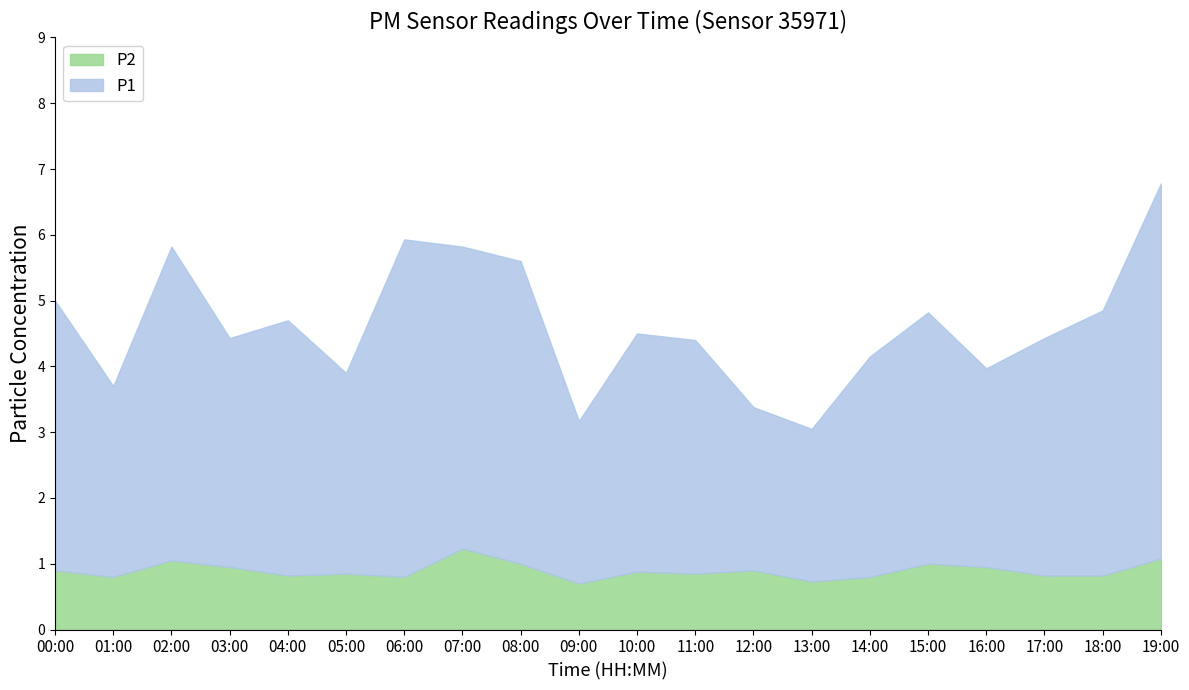

What is the difference between the highest and lowest values at 03:00?

3.5